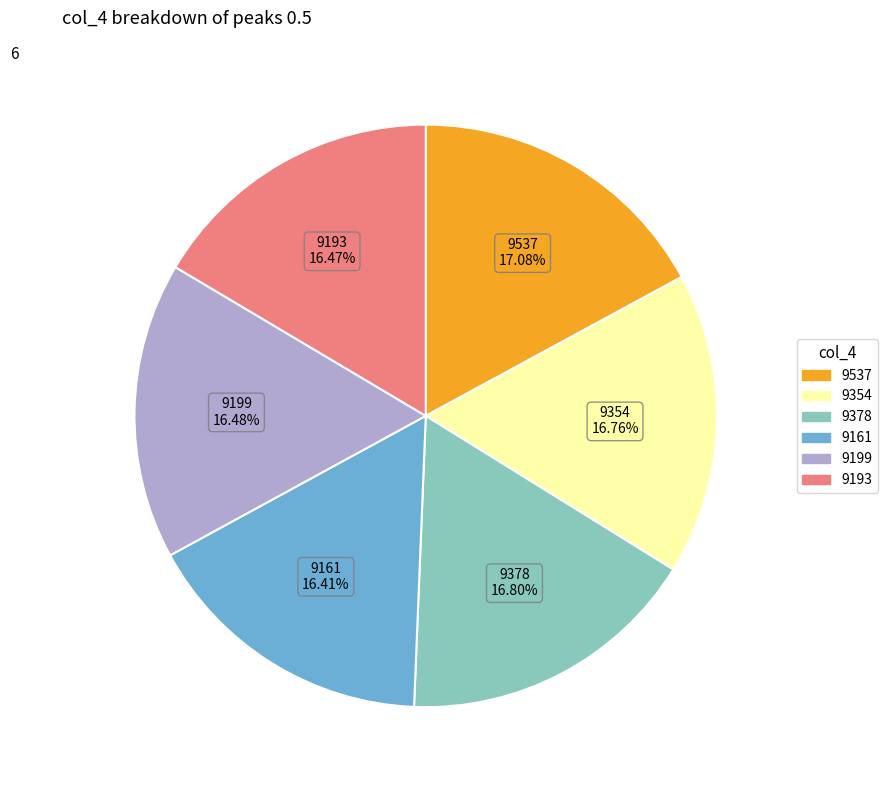

How many segments does this pie chart have?

6